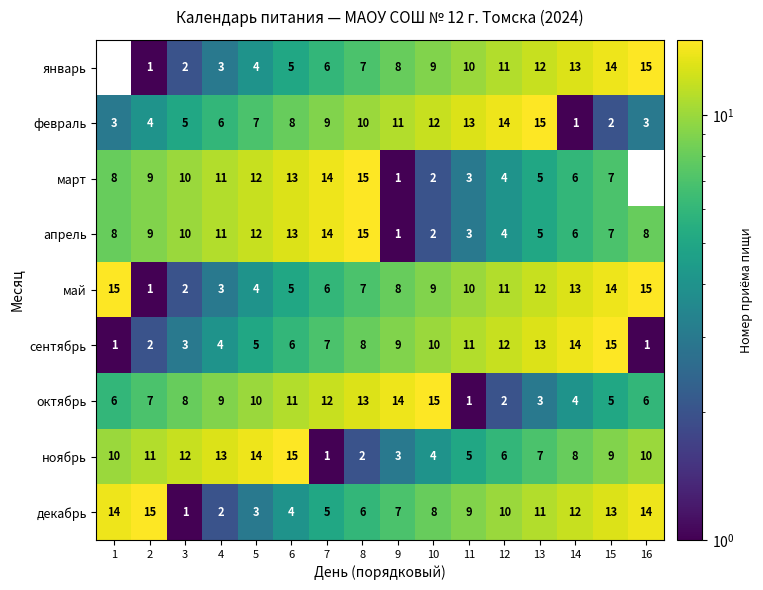

Is it true that май equals 3.3 at 3?

False